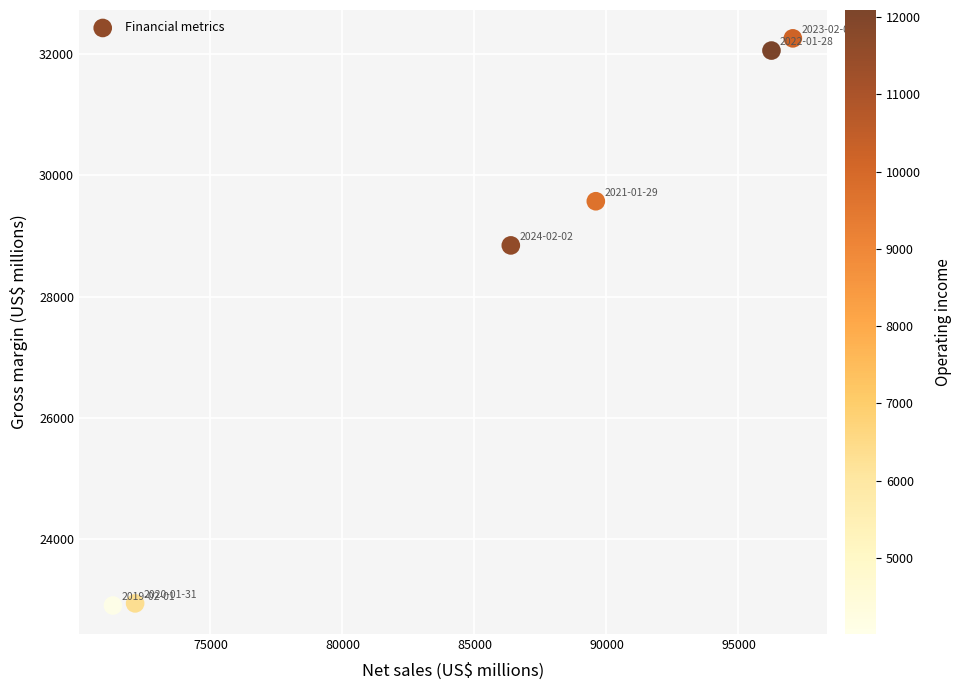

What Y value in the scatter plot is closest to 27582?

28844